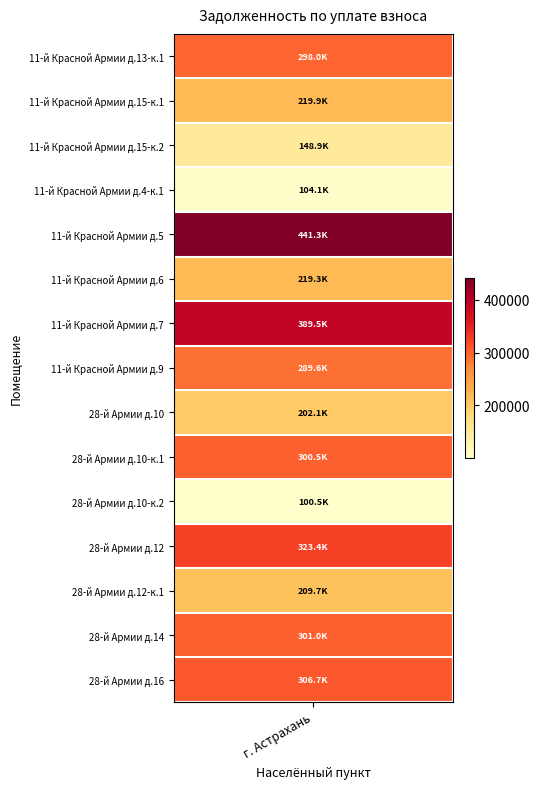

The value at 28-й Армии ул. д.10 - корп. 2 is 100515.2. True or false?

True